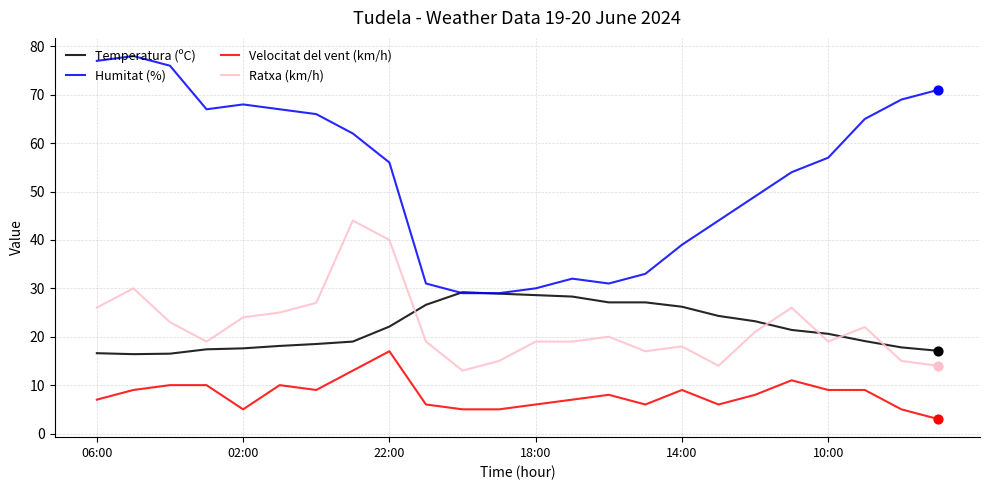

What are all the series names shown in the legend?

Temperatura (ºC), Humitat (%), Velocitat del vent (km/h), Ratxa (km/h)